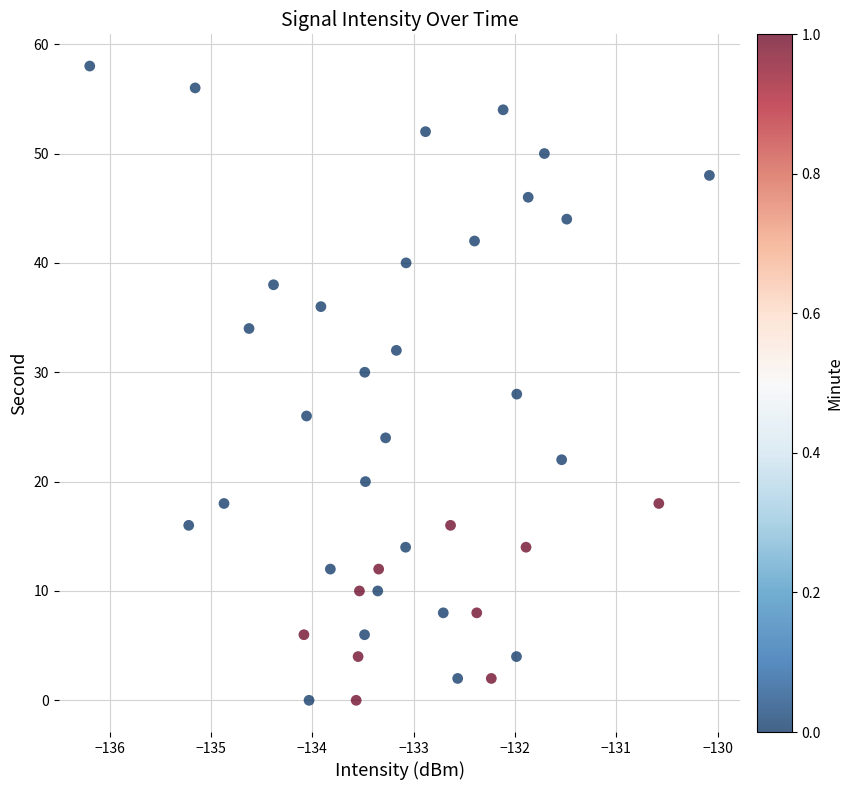

What is the range of Y values (max minus min)?

58